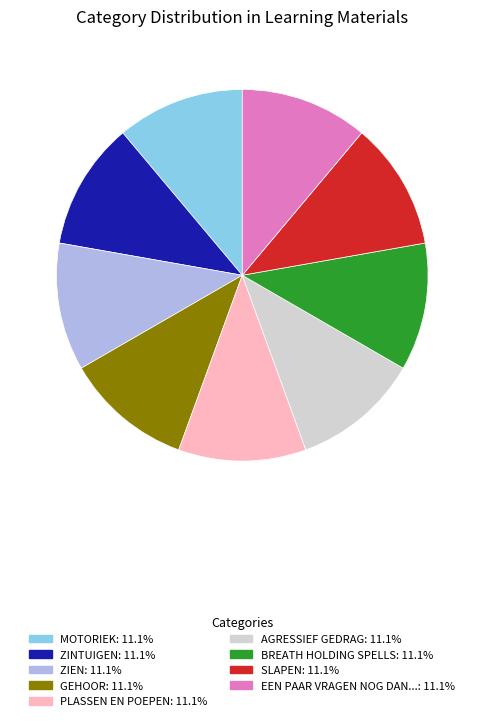

Count the number of slices in the pie.

9